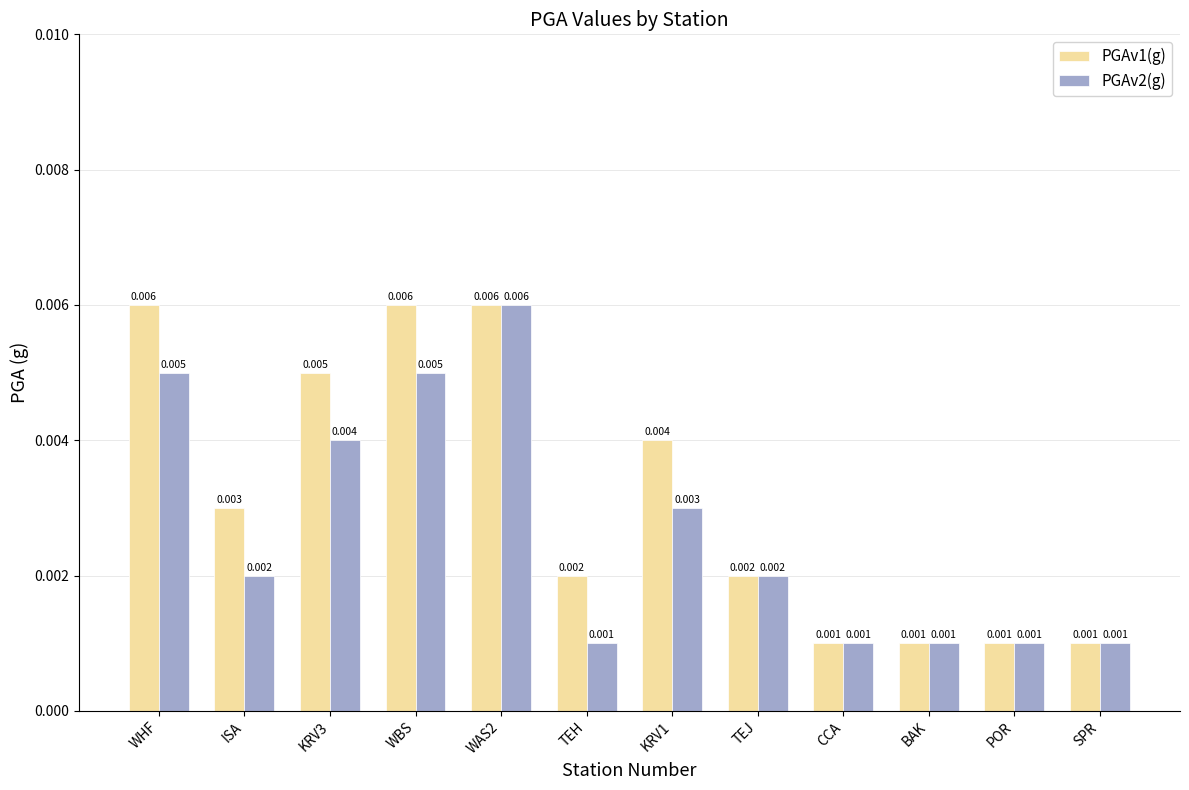

Is the value of PGAv2(g) at POR greater than the value of PGAv1(g) at WAS2?

No